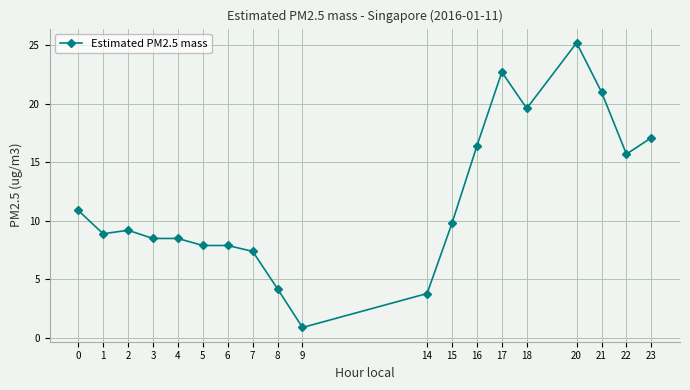

What is the difference between the maximum and minimum values?

24.3